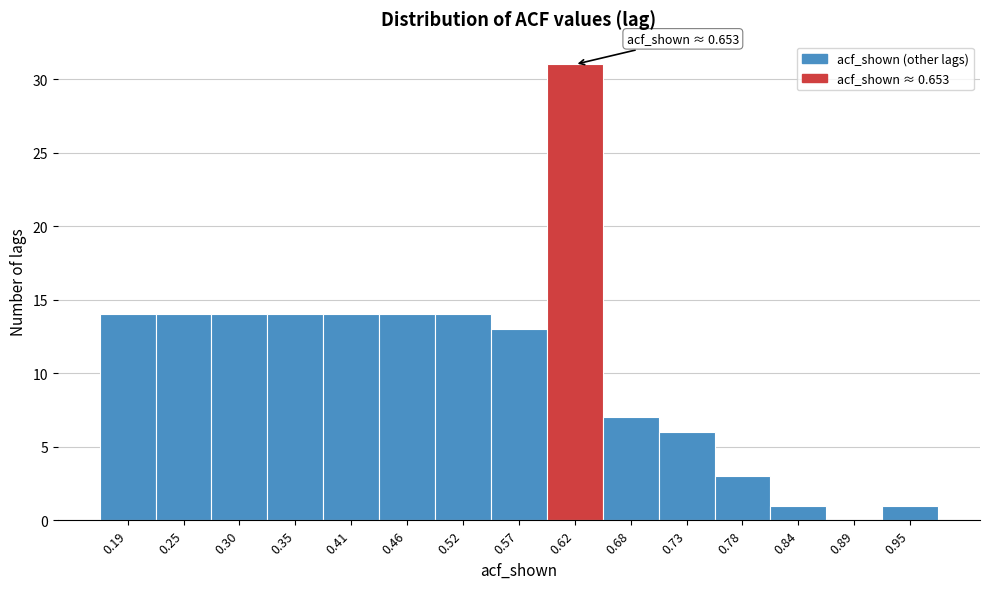

Reading left to right, transcribe all the data shown in this chart.

0.19=14	0.25=14	0.30=14	0.35=14	0.41=14	0.46=14	0.52=14	0.57=13	0.62=31	0.68=7	0.73=6	0.78=3	0.84=1	0.89=0	0.95=1